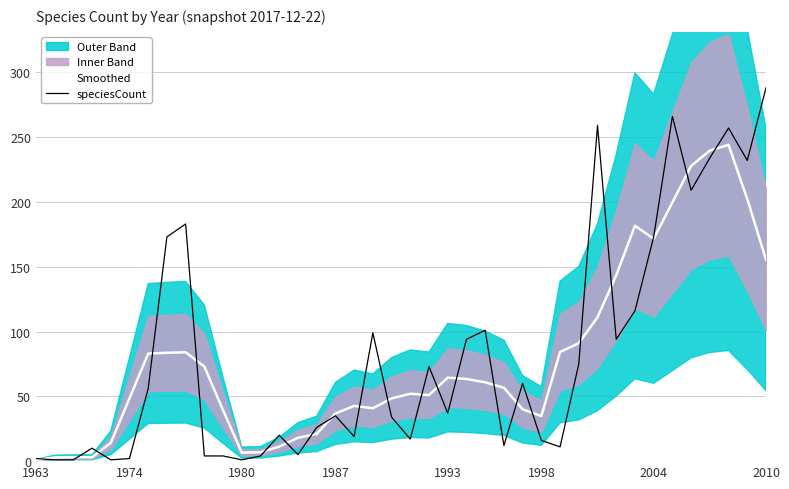

What is the minimum value for speciesCount?

1.0